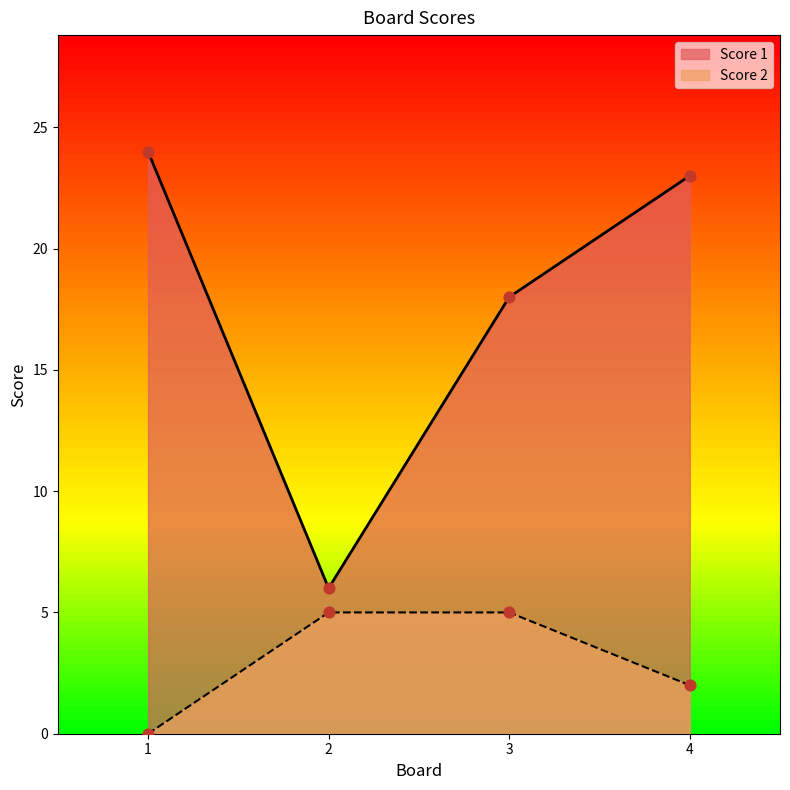

What is the total value across all series at 4?

25